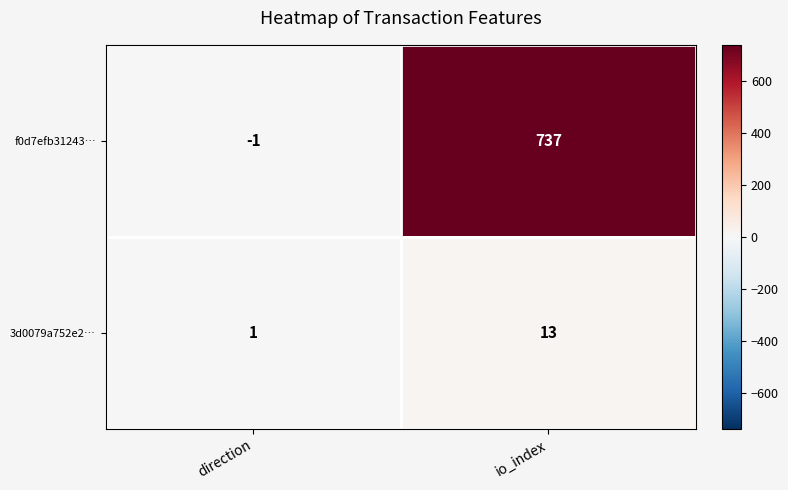

Which series has the largest range (max minus min)?

f0d7efb31243…